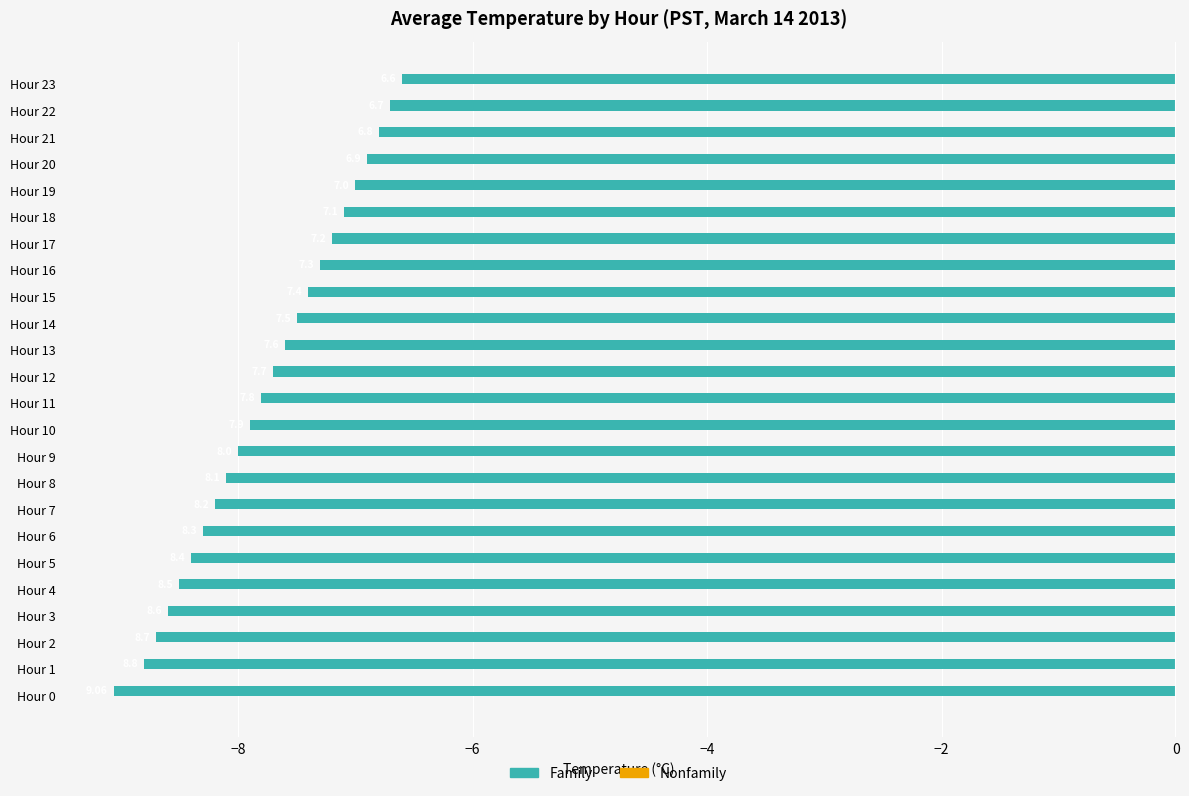

Does the chart contain any negative values?

Yes